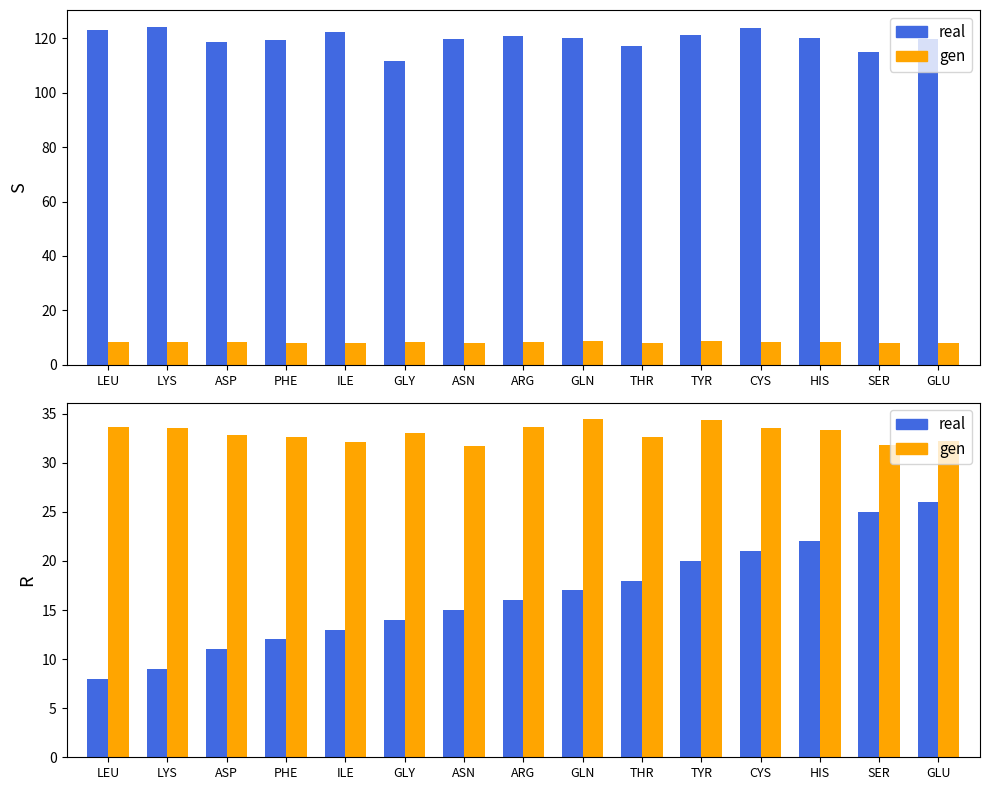

Which series has the widest spread of values?

real